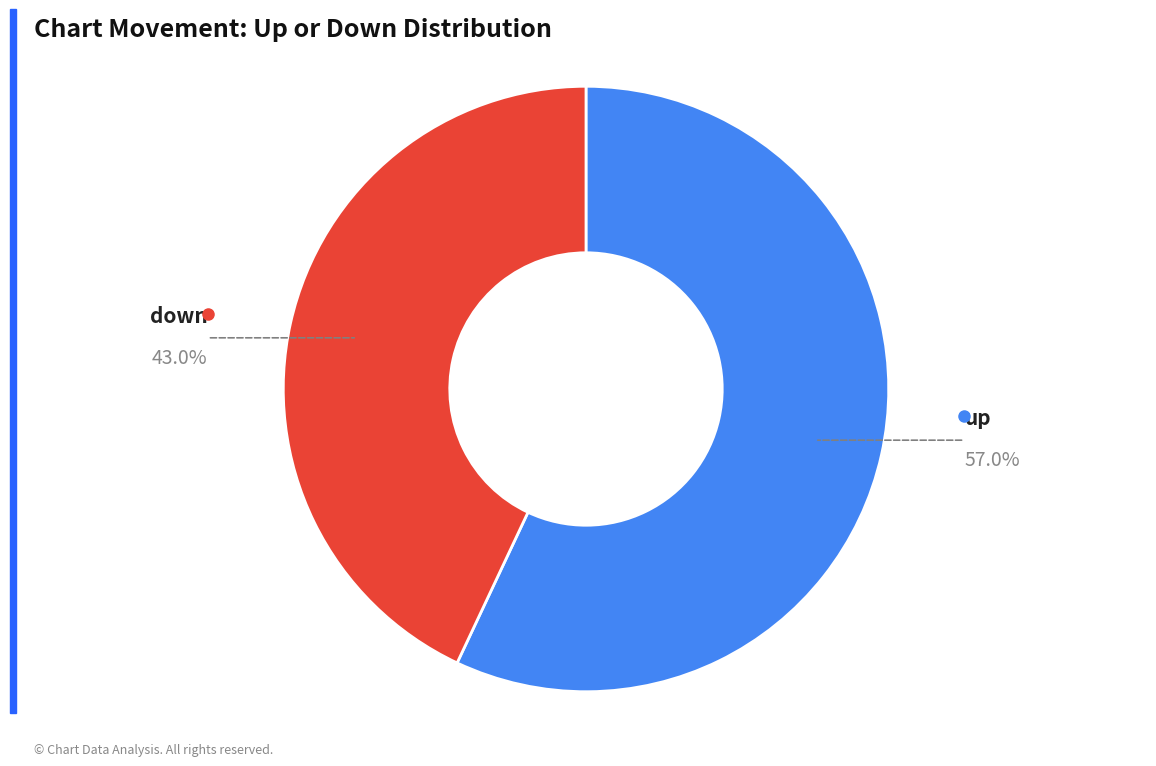

Is there any slice that represents more than half of the pie?

Yes